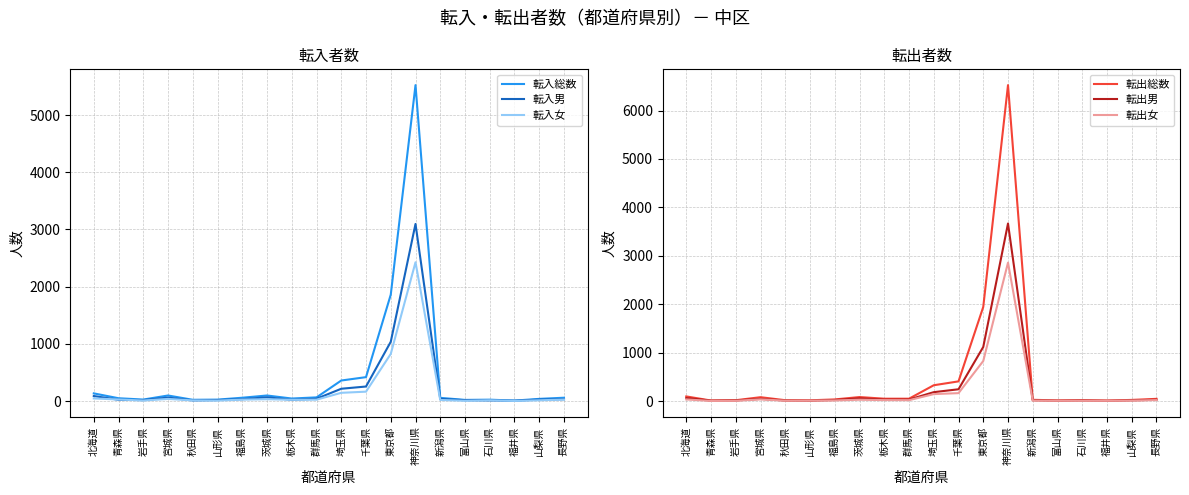

What is the label of the 7th point from the right?

神奈川県